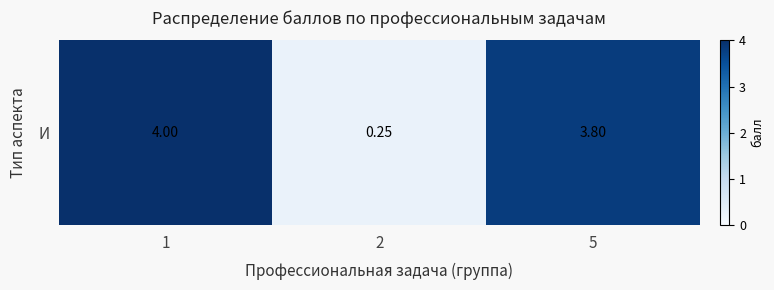

List the labels in order of value, smallest first.

2, 5, 1